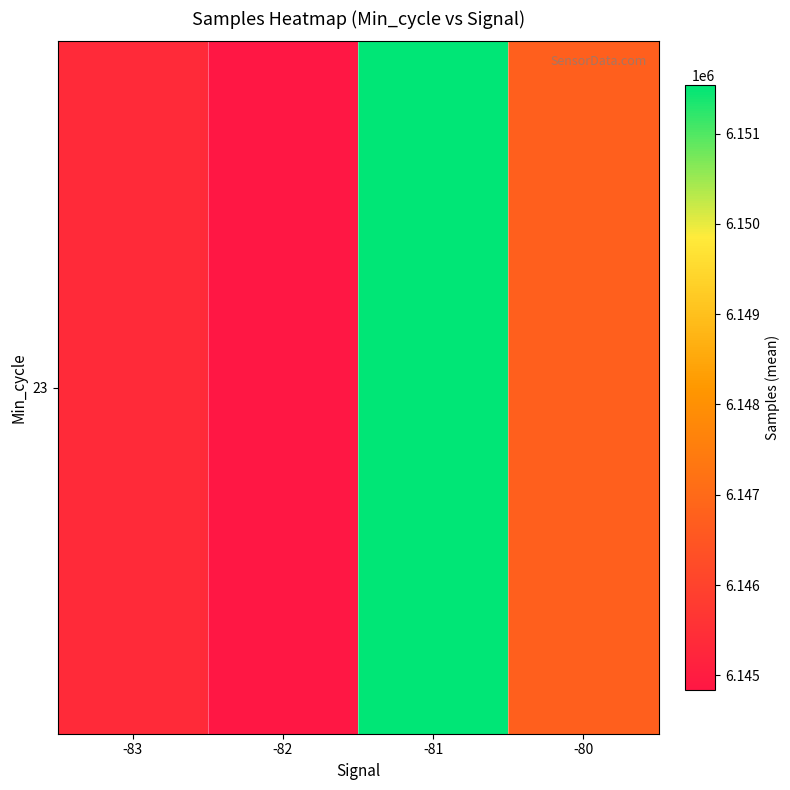

Reading left to right, extract all data points from this chart.

6145342.0	6144838.0	6151536.8	6146731.0